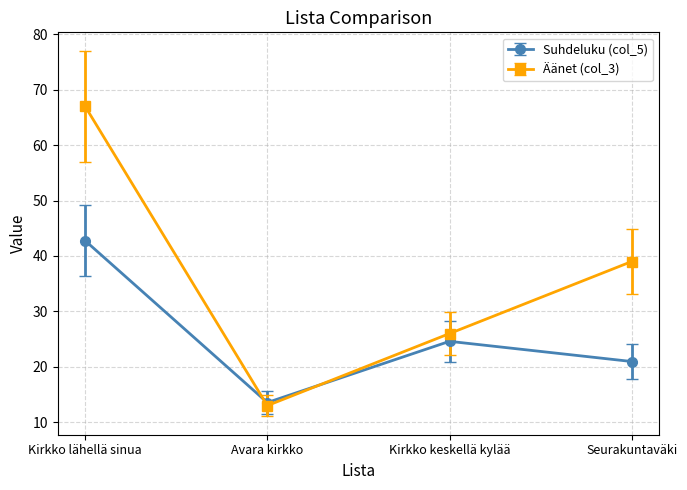

List the series in order of their peak value, lowest first.

Suhdeluku (col_5), Äänet (col_3)